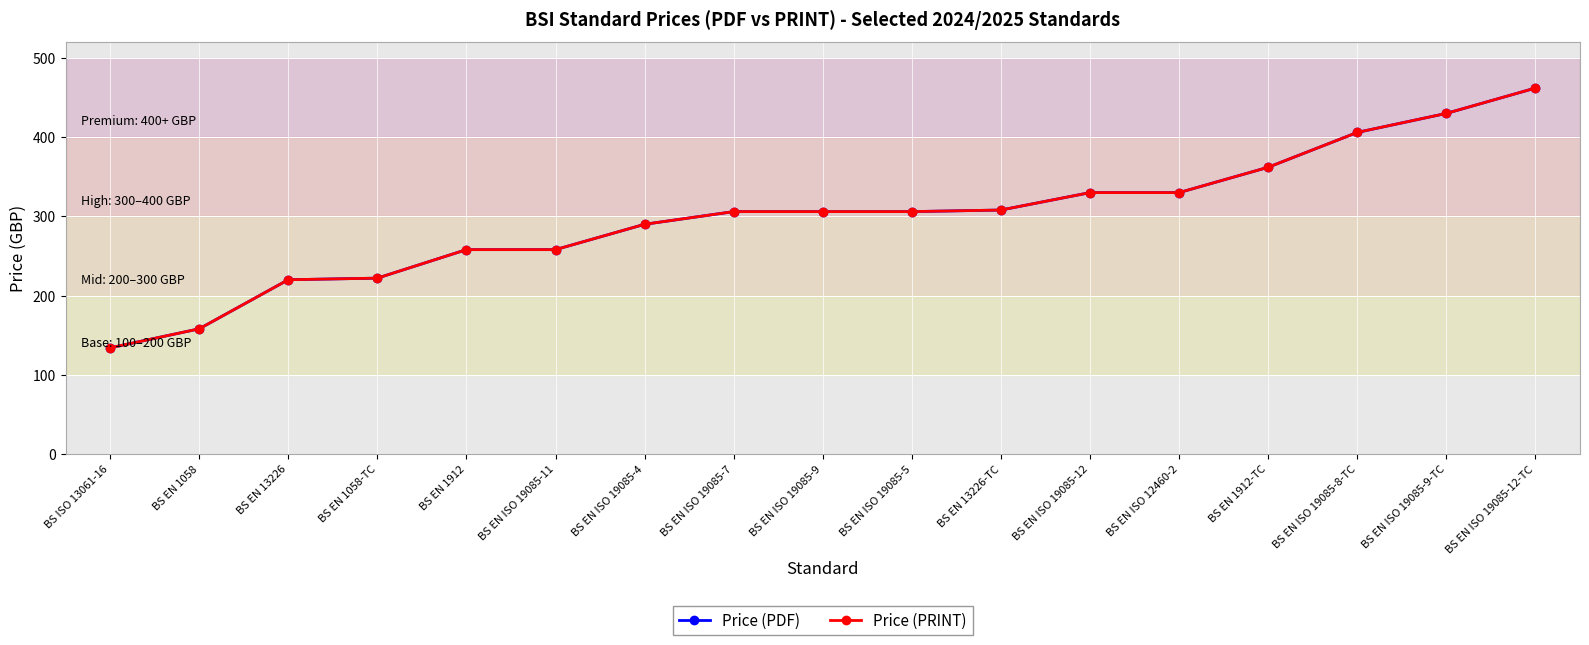

At which category does the chart reach its peak across all series?

BS EN ISO 19085-12-TC